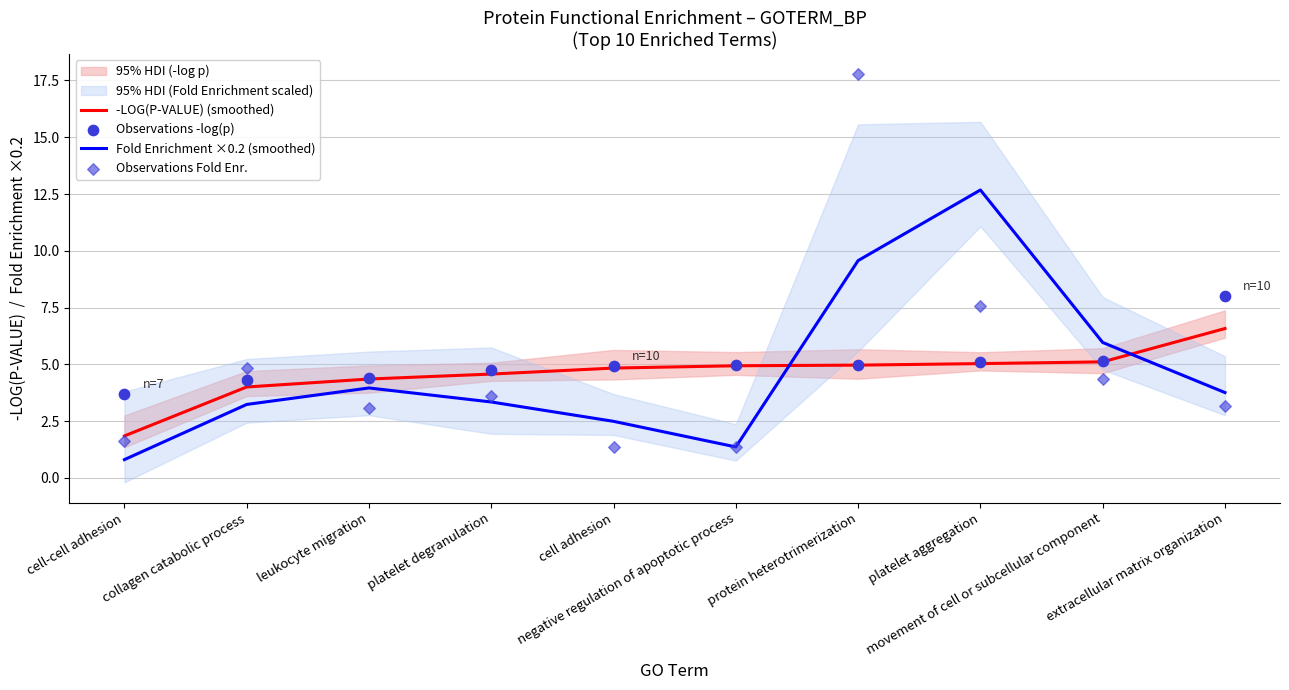

Which series has the widest spread of Y values?

Observations Fold Enr.